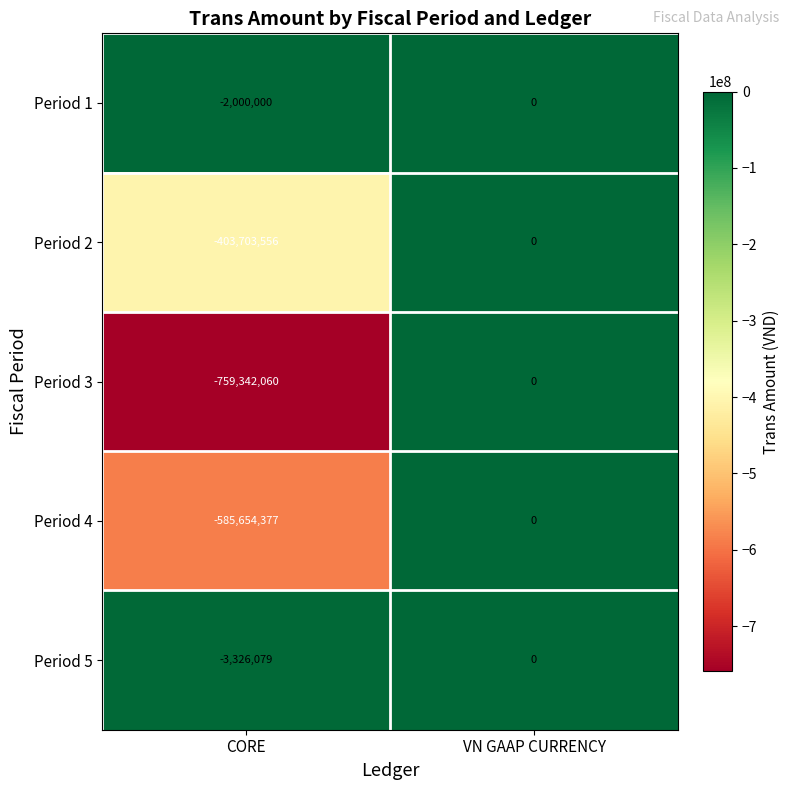

Reading left to right, extract all data points from this chart.

Period 1: CORE=-2000000	VN GAAP CURRENCY=0
Period 2: CORE=-403703556	VN GAAP CURRENCY=0
Period 3: CORE=-759342060	VN GAAP CURRENCY=0
Period 4: CORE=-585654377	VN GAAP CURRENCY=0
Period 5: CORE=-3326079	VN GAAP CURRENCY=0